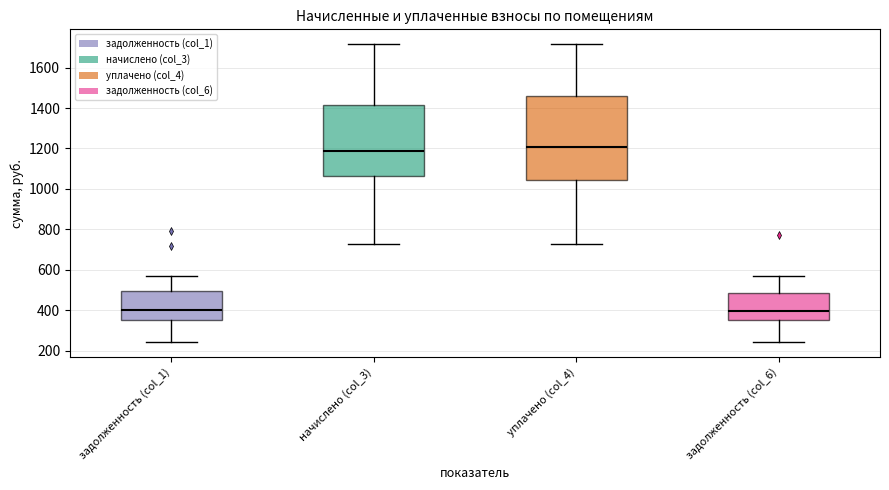

Where does the lower whisker of the box for уплачено (col_4) end on the y-axis? The values are not printed on the chart, so give them approximately, as read against the axis.

720